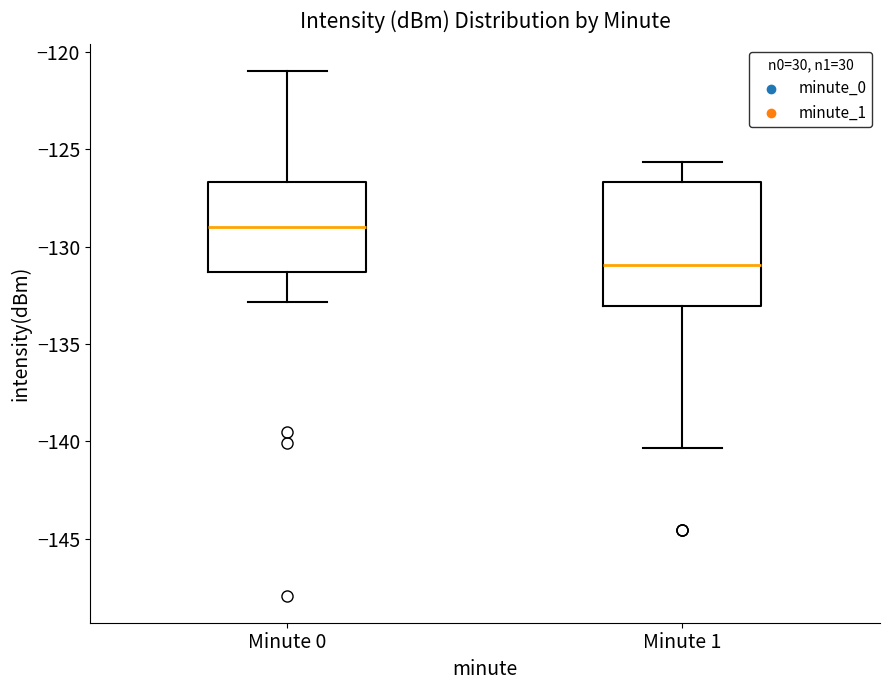

Comparing the boxes themselves (not the whiskers), which one is the tallest?

Minute 1